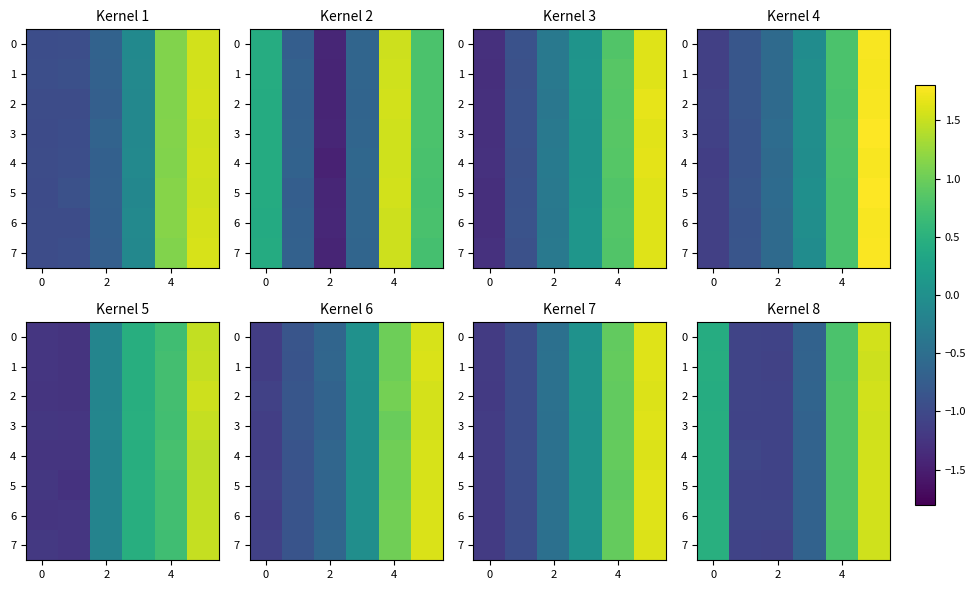

At which category does the chart reach its minimum across all series?

2